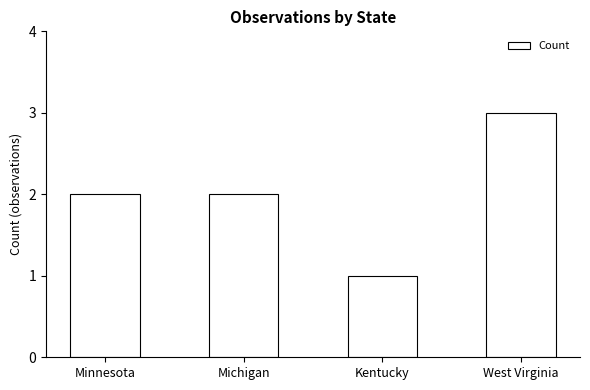

The chart shows a value of 2 at Michigan. True or false?

True